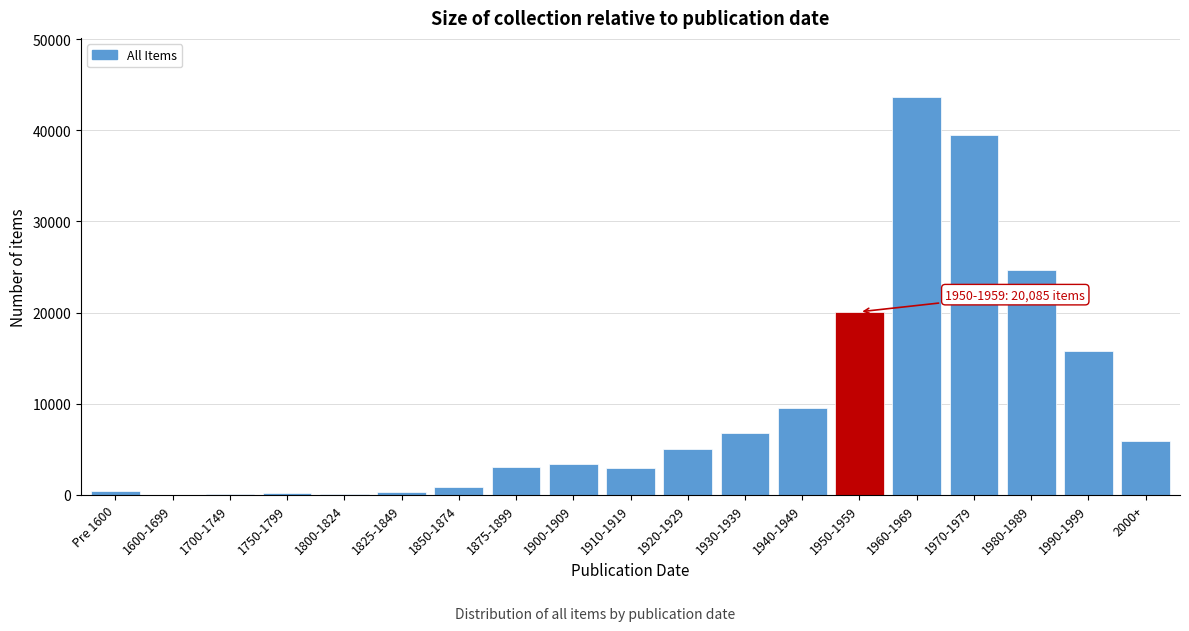

What is the sum of all values?

182354